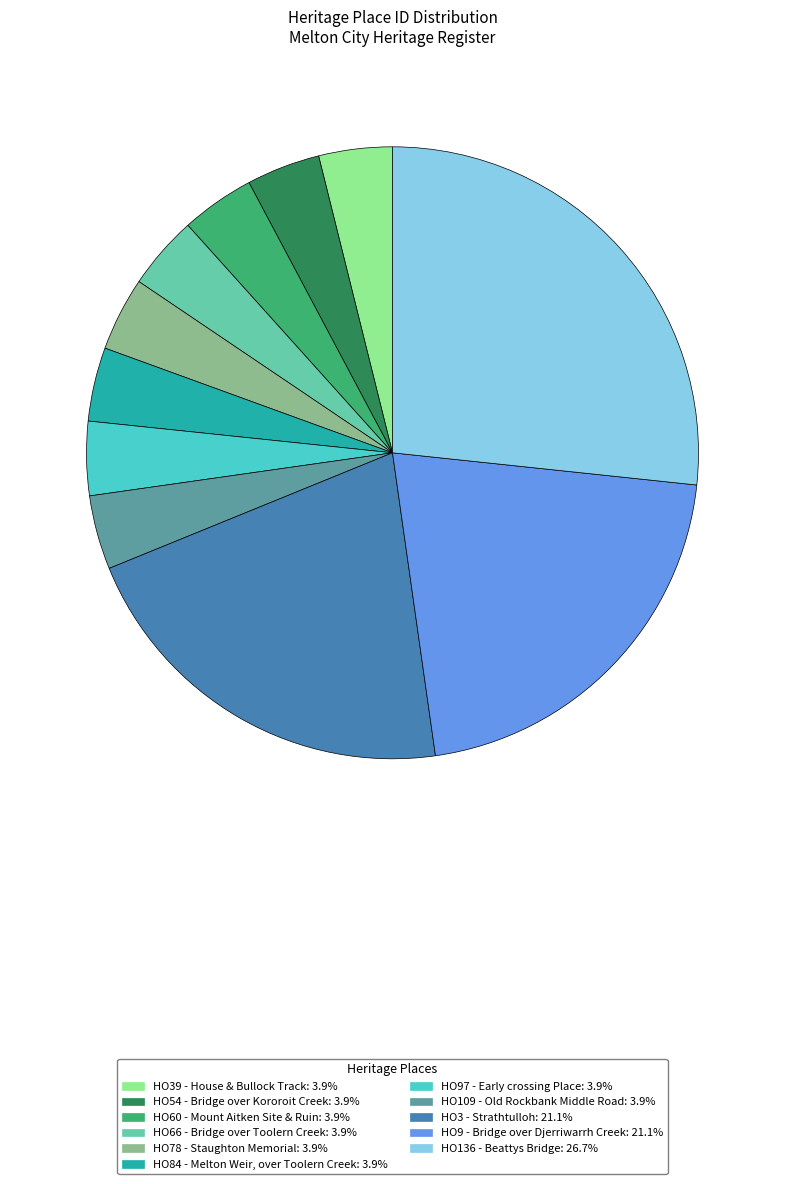

Combined, do HO54 - Bridge over Kororoit Creek and HO97 - Early crossing Place account for over 50%?

No